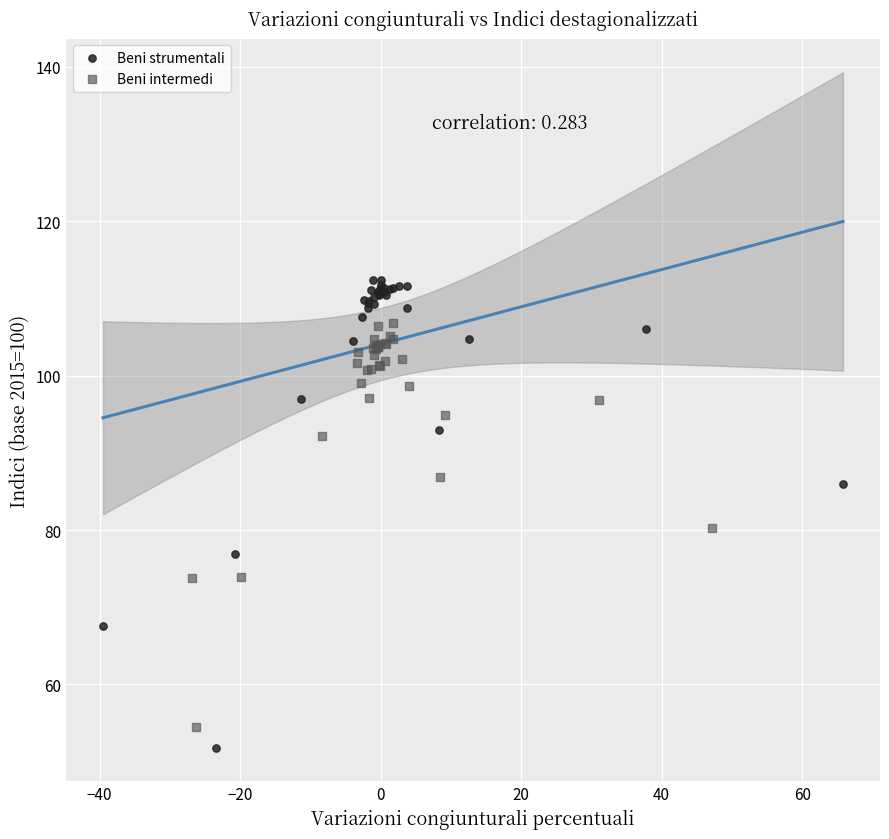

Which series has the largest Y range (max minus min)?

Beni strumentali